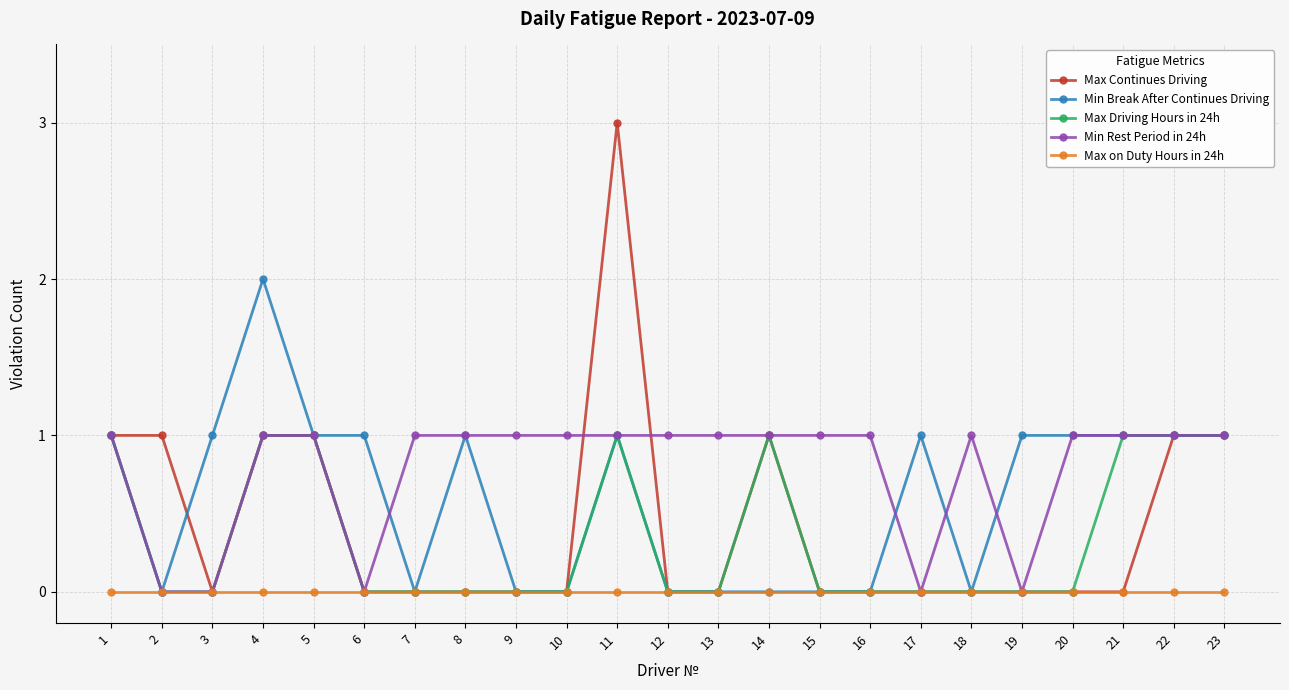

At which category is the sum across all series the highest?

11